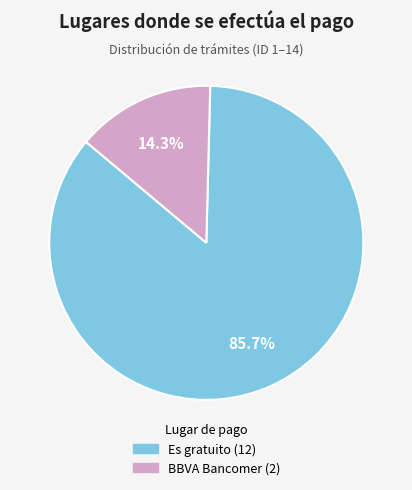

Rank the categories by value from highest to lowest.

Es gratuito, BBVA Bancomer